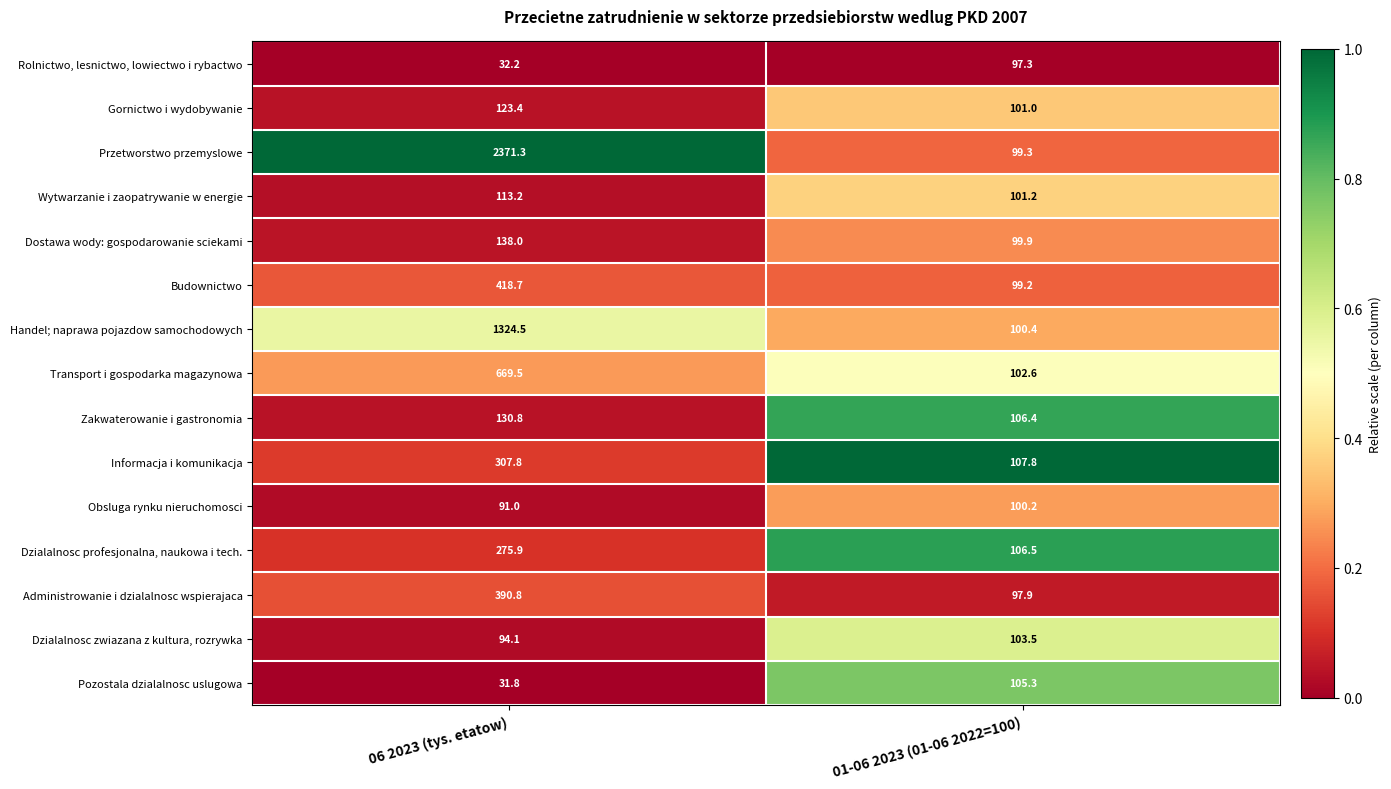

Is the value of Budownictwo at 06 2023 (tys. etatow) greater than the value of Administrowanie i dzialalnosc wspierajaca at 01-06 2023 (01-06 2022=100)?

Yes